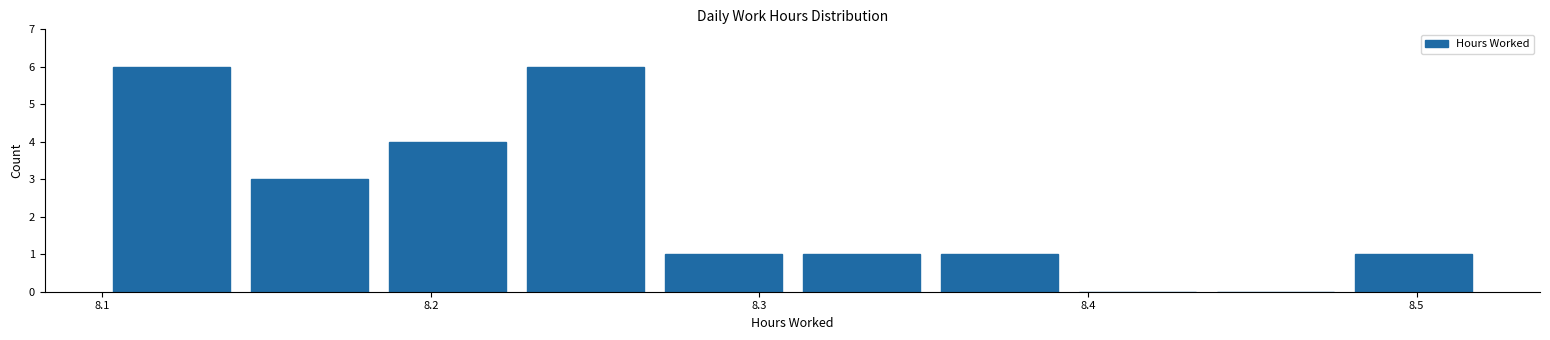

Reading left to right, list every bar in this chart as the range it spans on the x-axis followed by its height. Neither the bar edges nor the heights are printed on the chart, so give them approximately, as read against the axes.

8.100 to 8.142: 6
8.142 to 8.184: 3
8.184 to 8.226: 4
8.226 to 8.268: 6
8.268 to 8.310: 1
8.310 to 8.352: 1
8.352 to 8.394: 1
8.394 to 8.436: 0
8.436 to 8.478: 0
8.478 to 8.520: 1